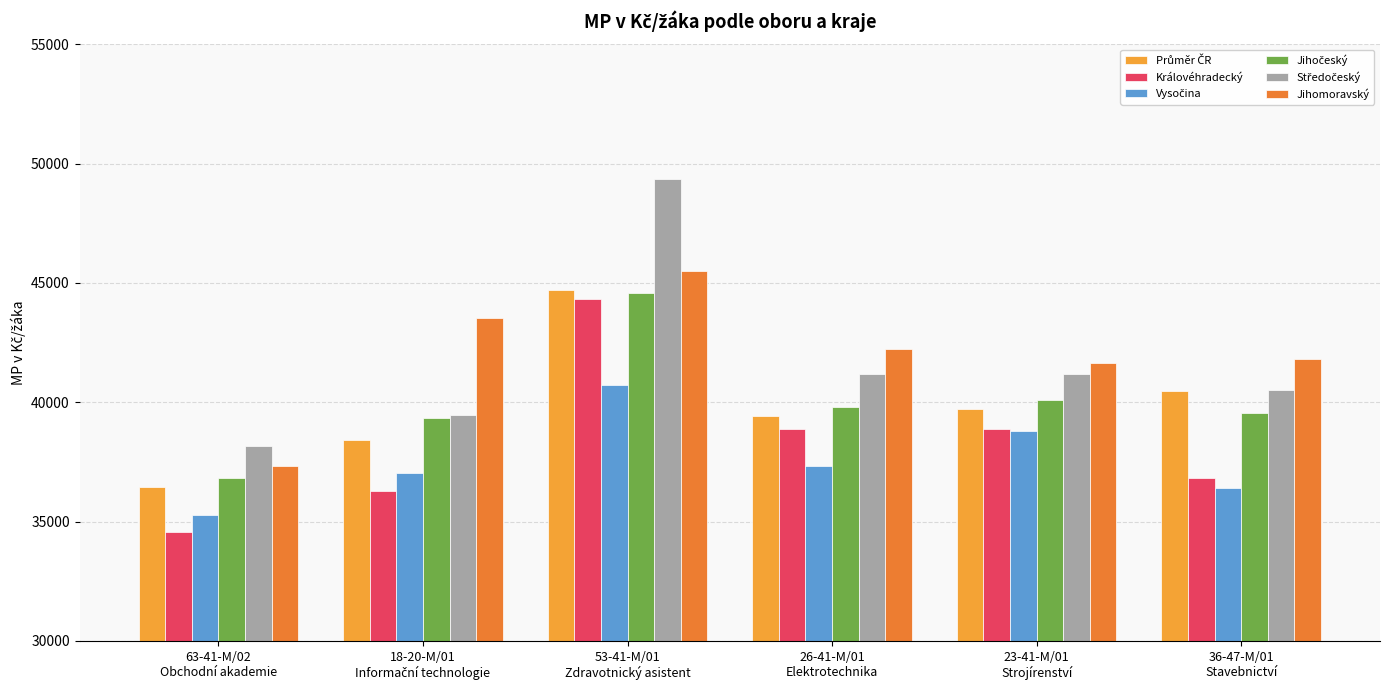

What is the greatest value displayed?

49368.3